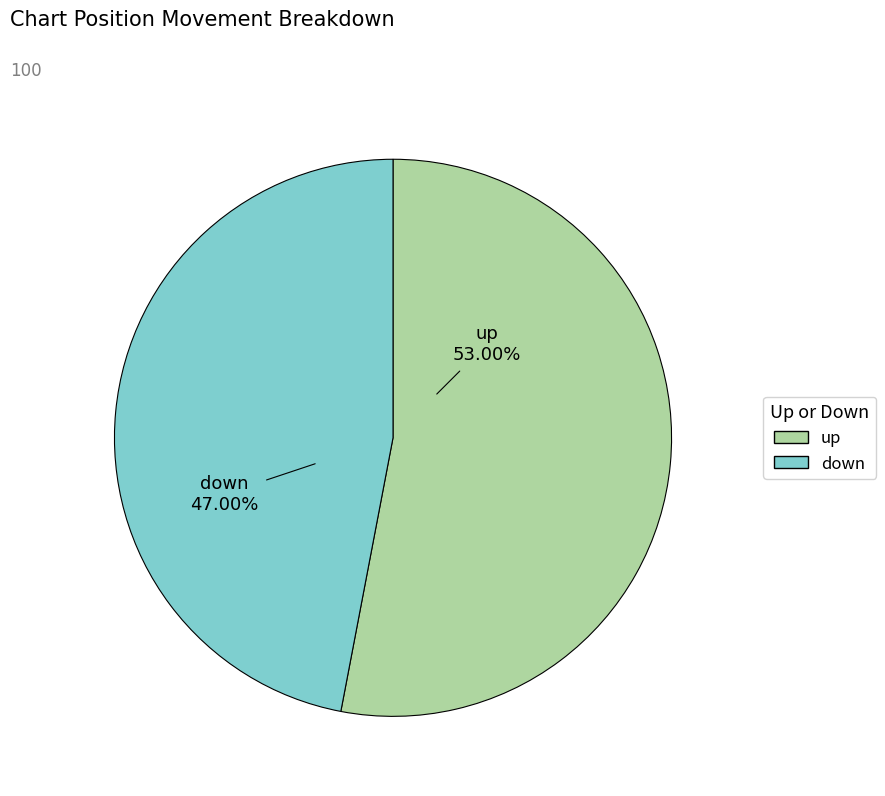

Between up and down, which is larger?

up